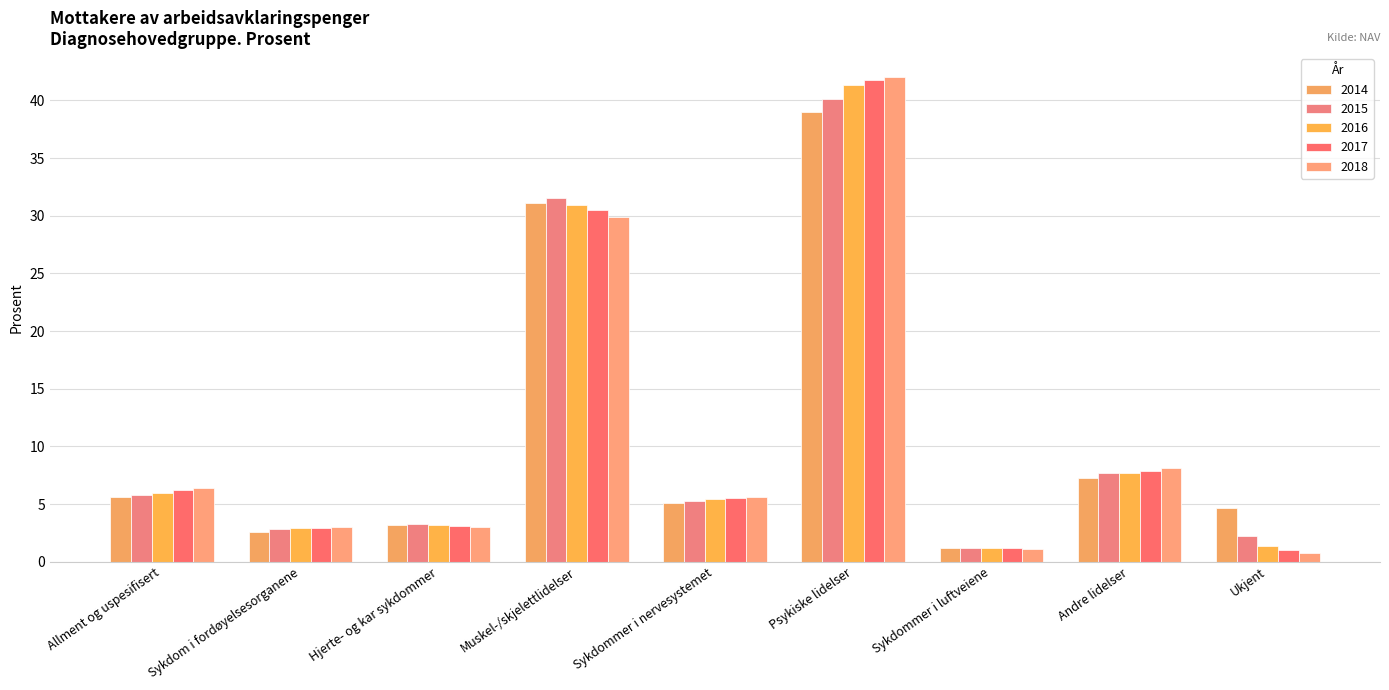

Which series has the largest range (max minus min)?

2018